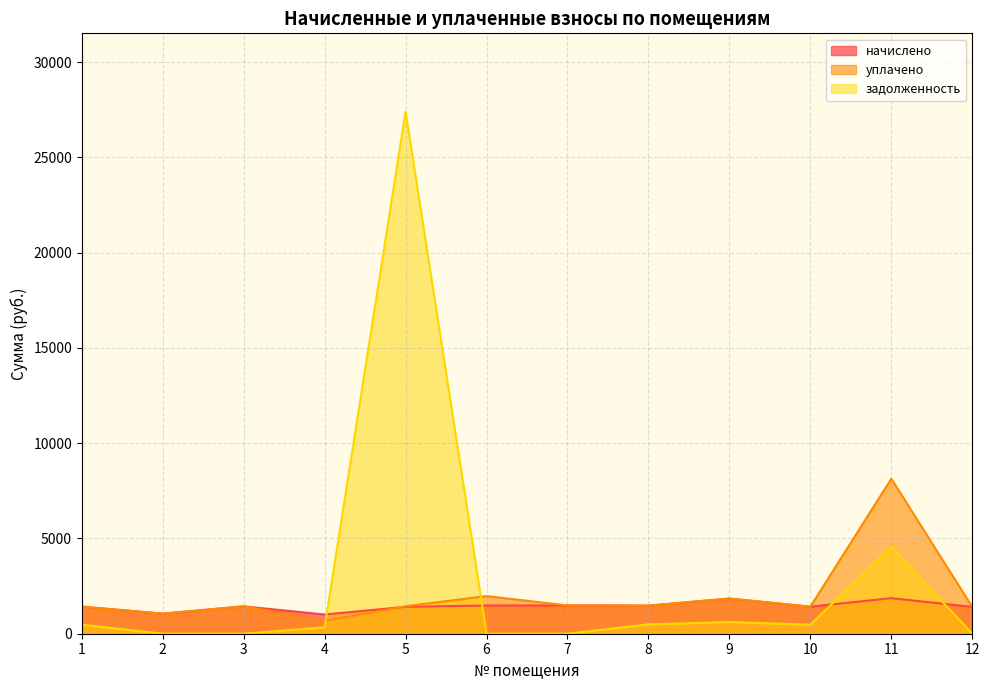

At how many categories does at least one series exceed 10259?

1